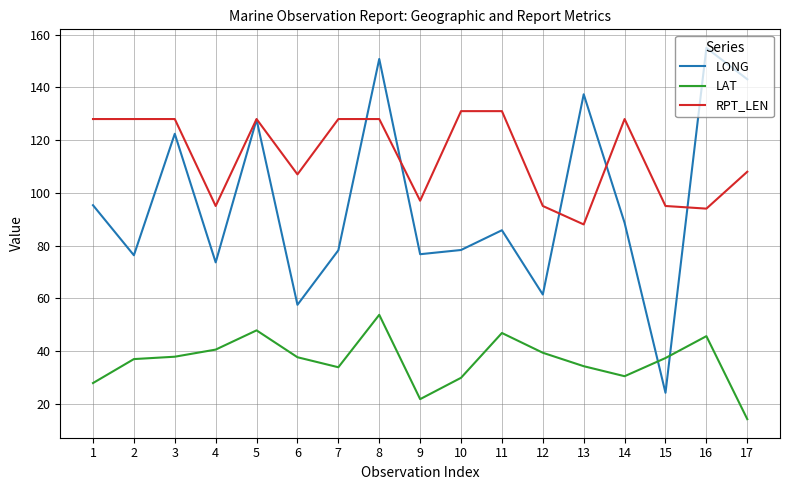

List the series in order of their peak value, lowest first.

LAT, RPT_LEN, LONG